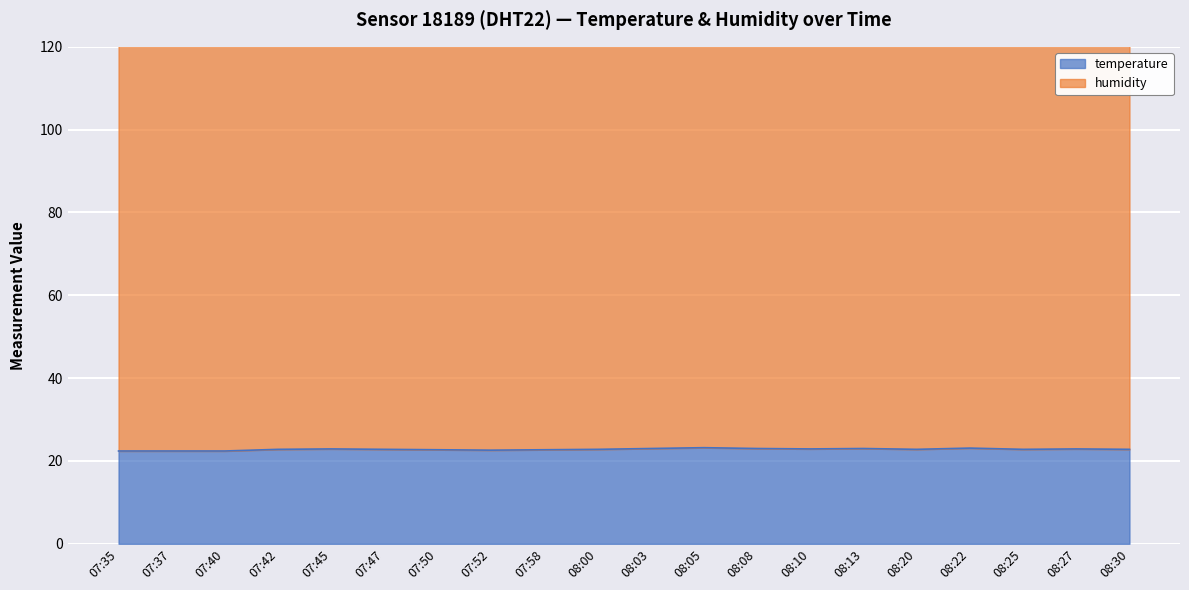

What is the average value?

22.8